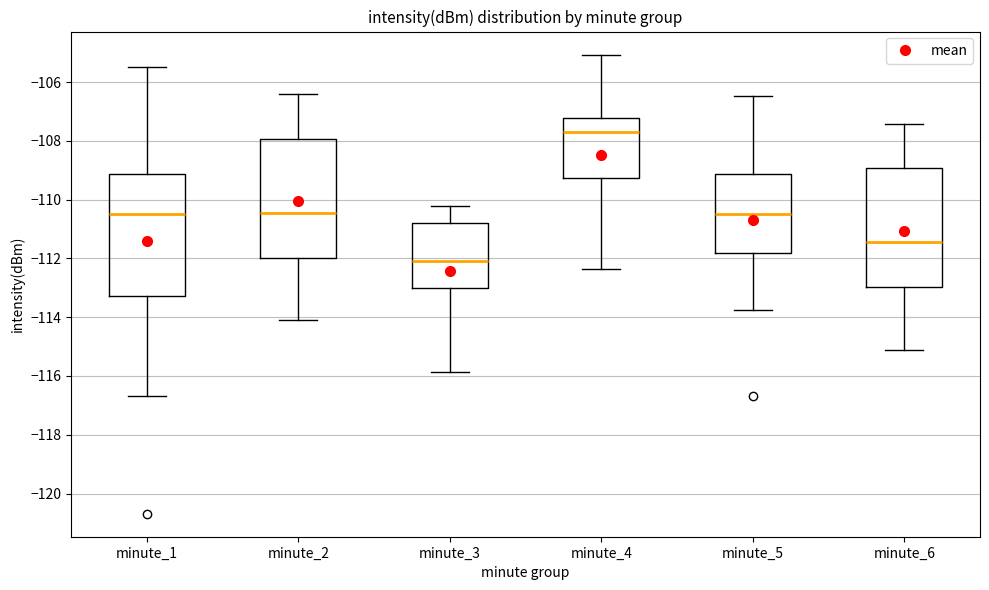

Where does the upper whisker of the box for minute_3 end on the y-axis? The values are not printed on the chart, so give them approximately, as read against the axis.

-110.2